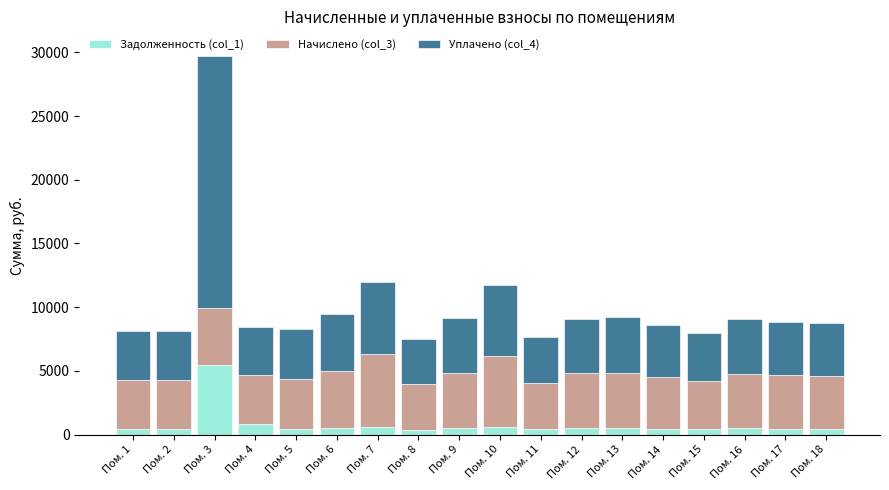

At which category is the sum across all series the highest?

Пом. 3